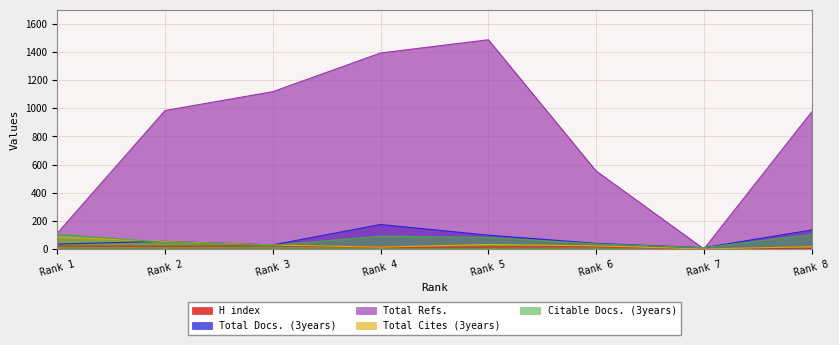

At how many categories does at least one series exceed 1343?

2